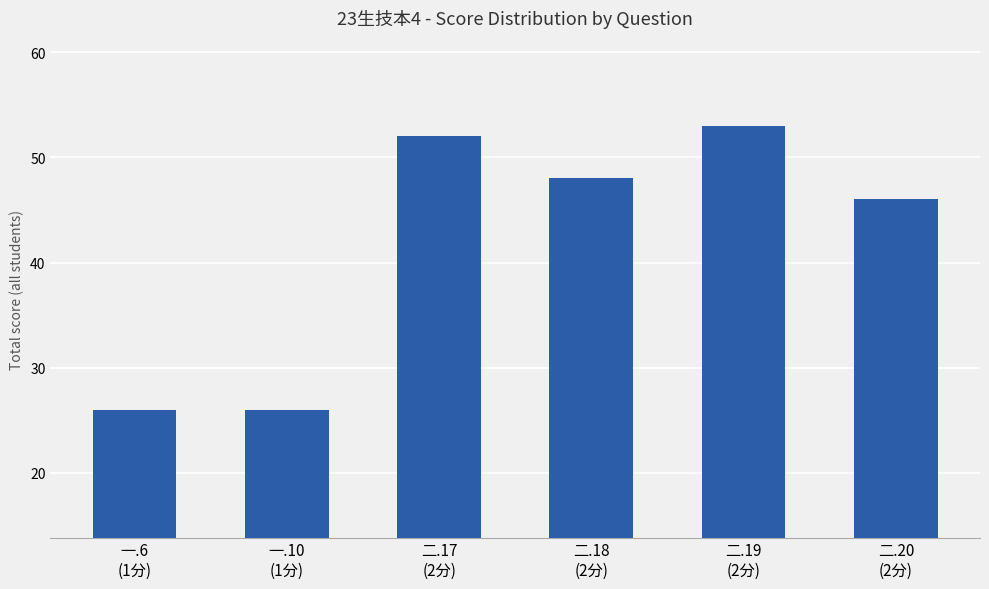

What is the smallest value displayed?

26